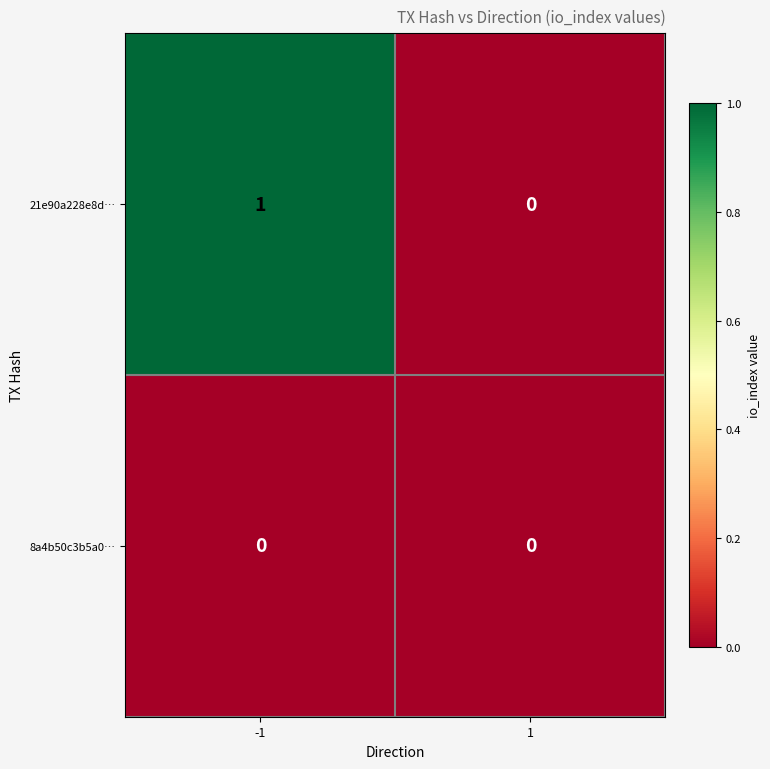

At which category is the sum across all series the highest?

-1